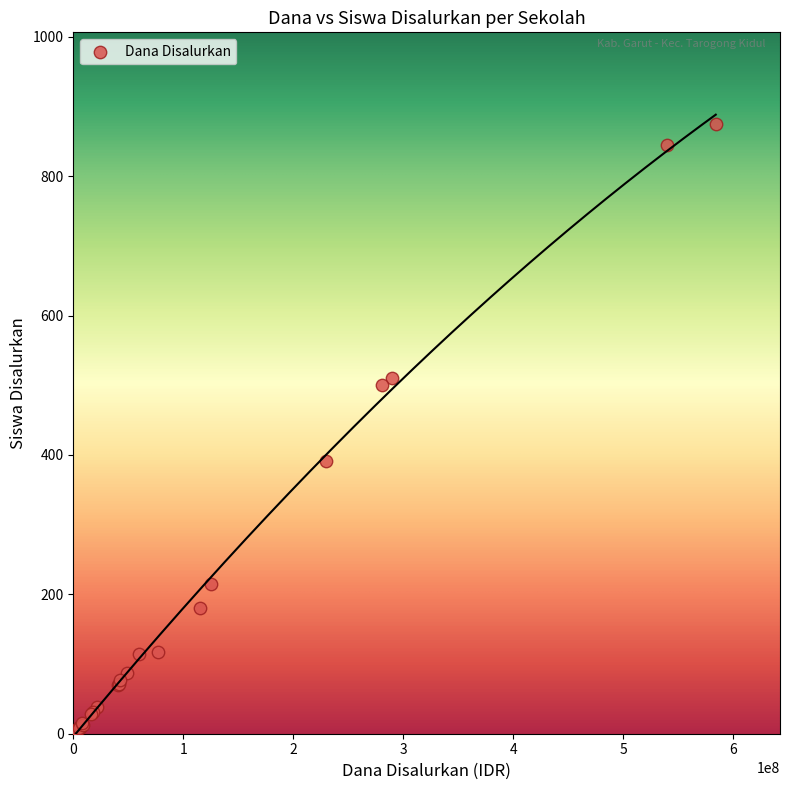

What Y value in the scatter plot is closest to 438?

391